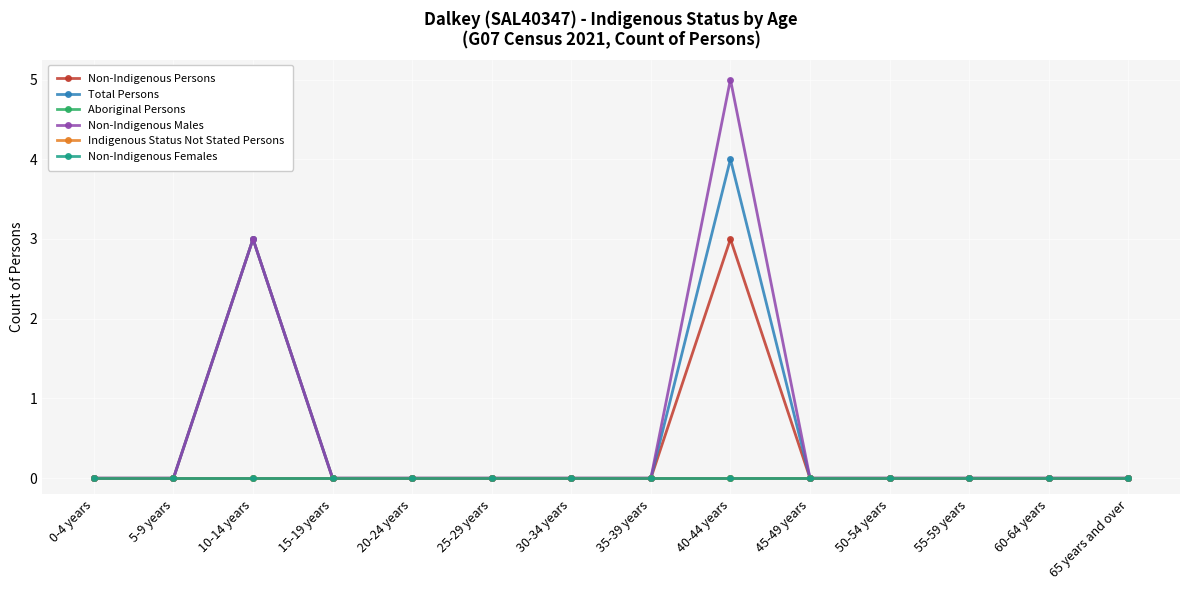

Rank the series by their maximum value, from highest to lowest.

Non-Indigenous Males, Total Persons, Non-Indigenous Persons, Aboriginal Persons, Indigenous Status Not Stated Persons, Non-Indigenous Females